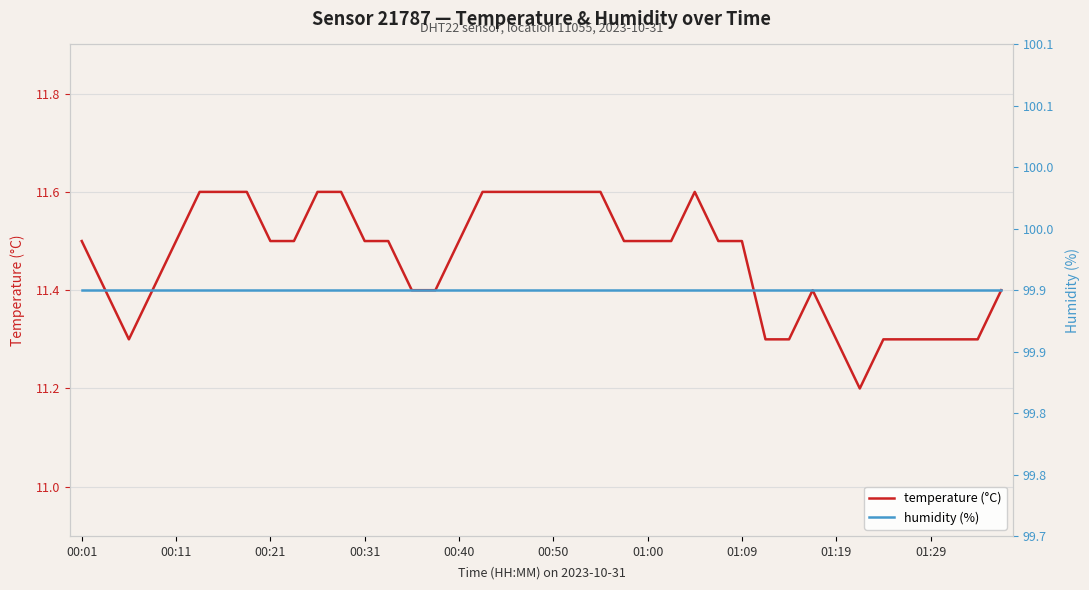

Is it true that humidity (%) equals 34.0 at 39?

False